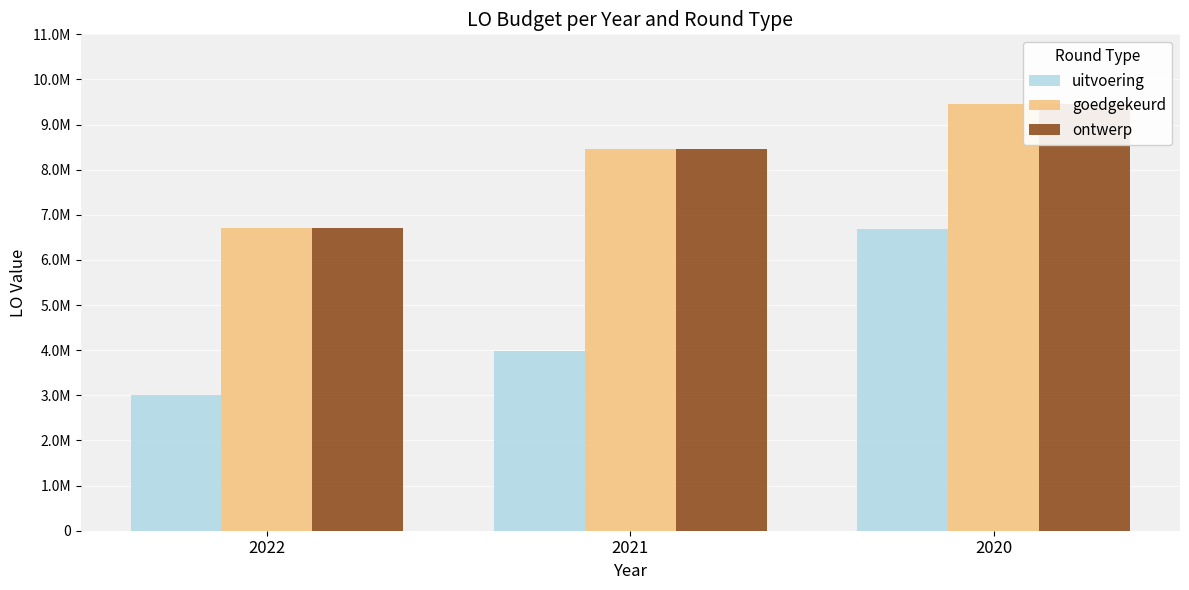

Rank the series at 2020 from highest to lowest value.

goedgekeurd, ontwerp, uitvoering